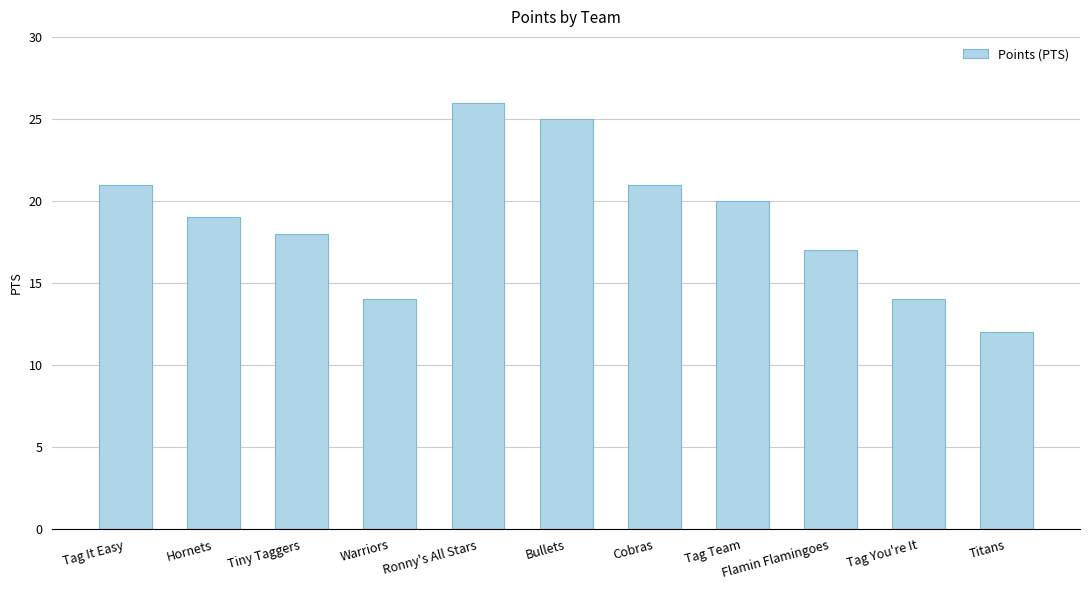

Does the chart contain any negative values?

No